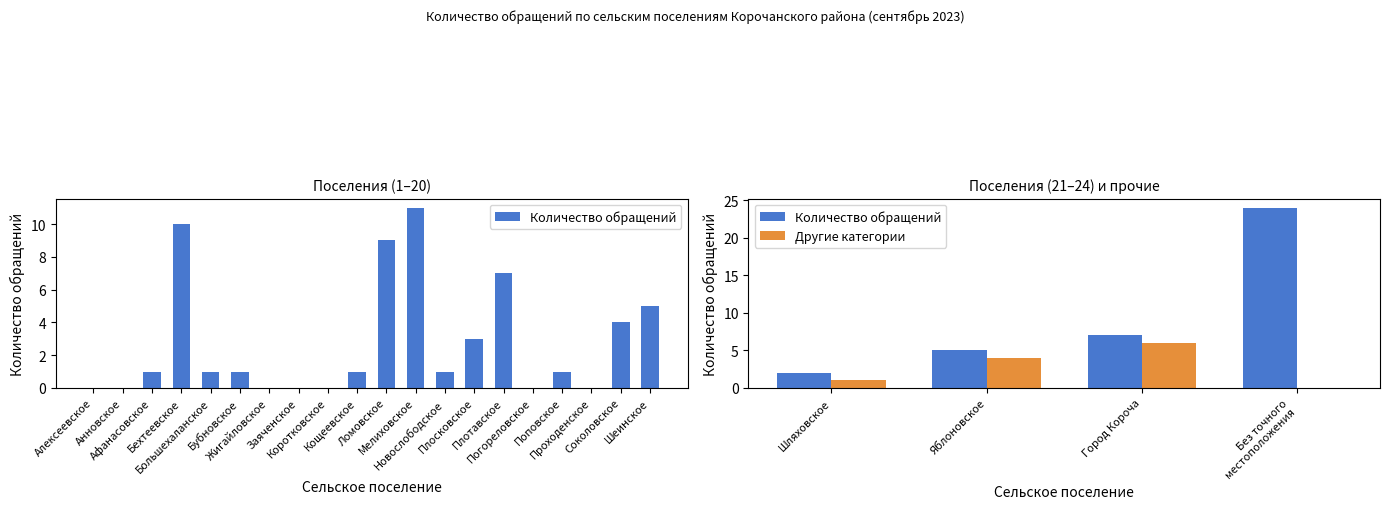

Rank the series by their average value, from lowest to highest.

Другие категории, Количество обращений